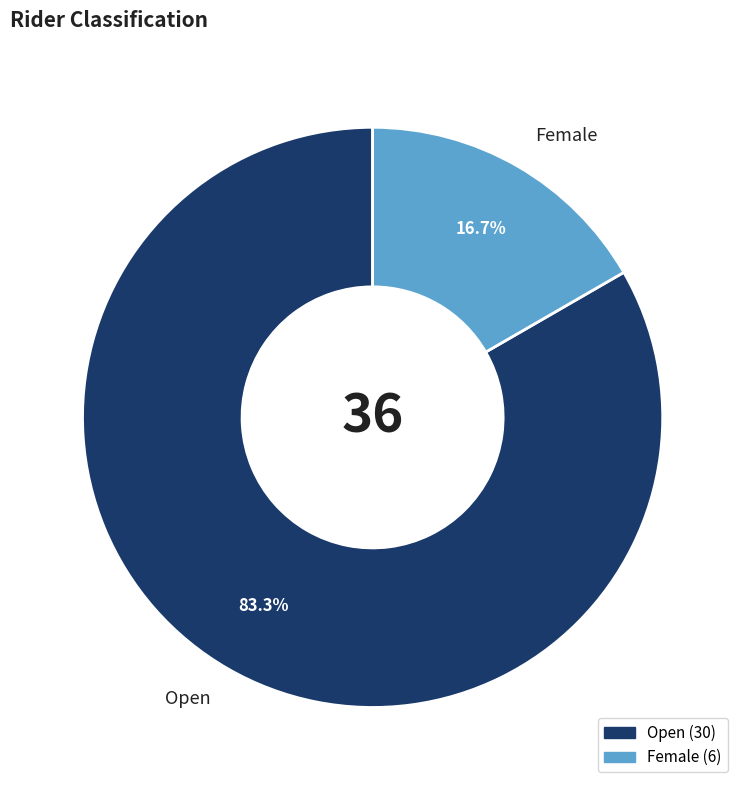

Is it true that Open is 92% of the pie?

False